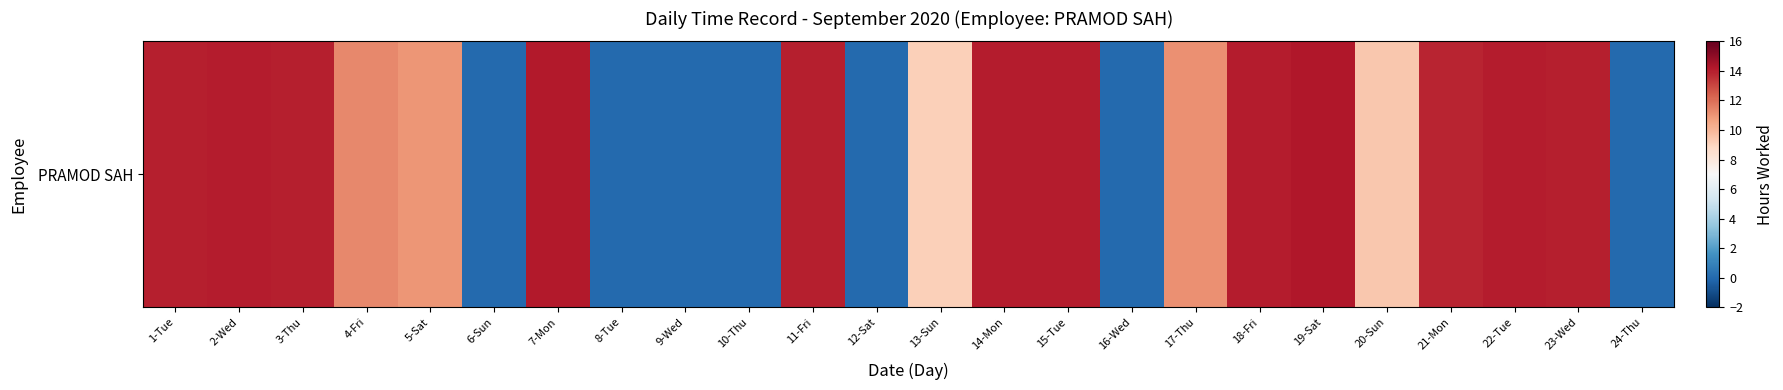

What is the average value?

9.2